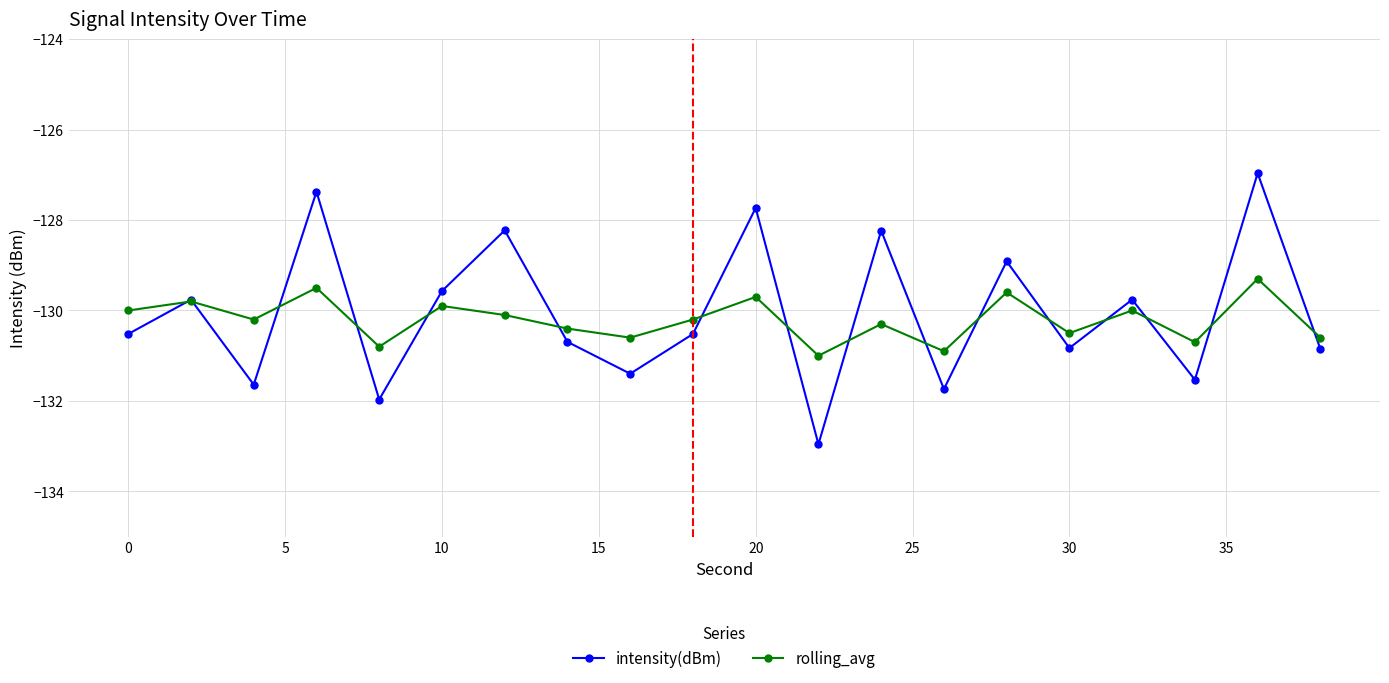

What are all the series names shown in the legend?

intensity(dBm), rolling_avg